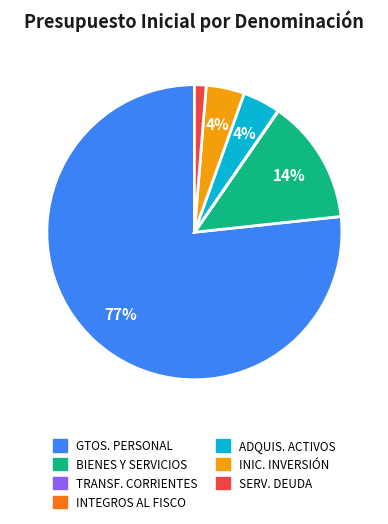

Does any single category account for the majority?

Yes